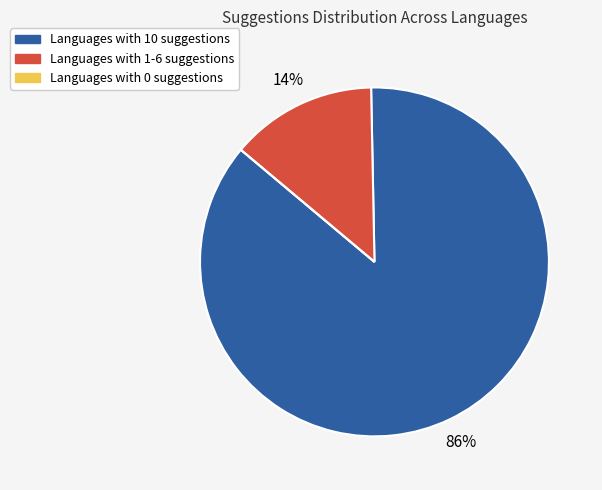

Which has a higher value, Languages with 10 suggestions or Languages with 1-6 suggestions?

Languages with 10 suggestions